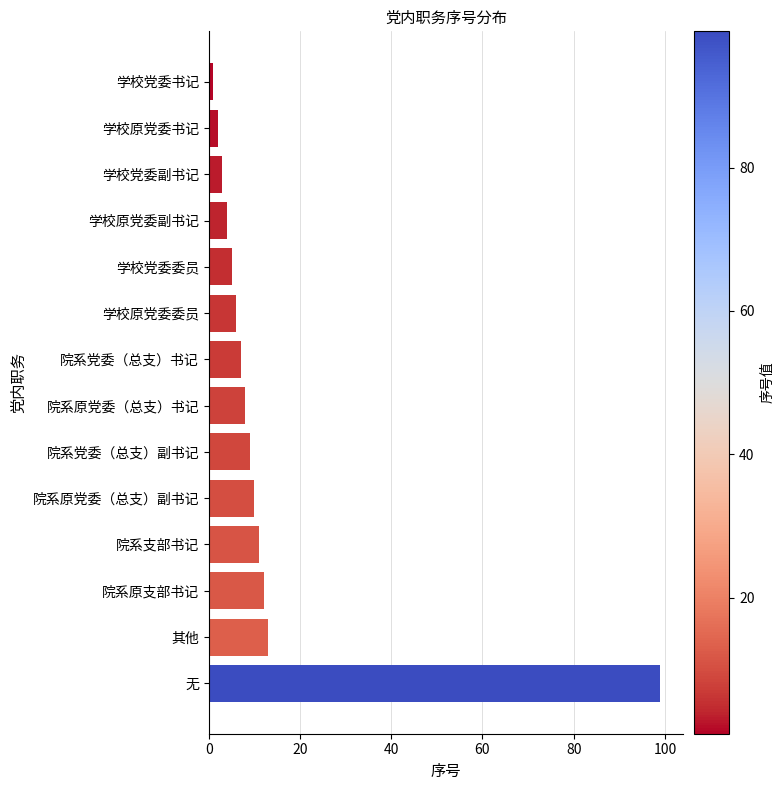

True or false: the data shows 12 at 院系原支部书记.

True